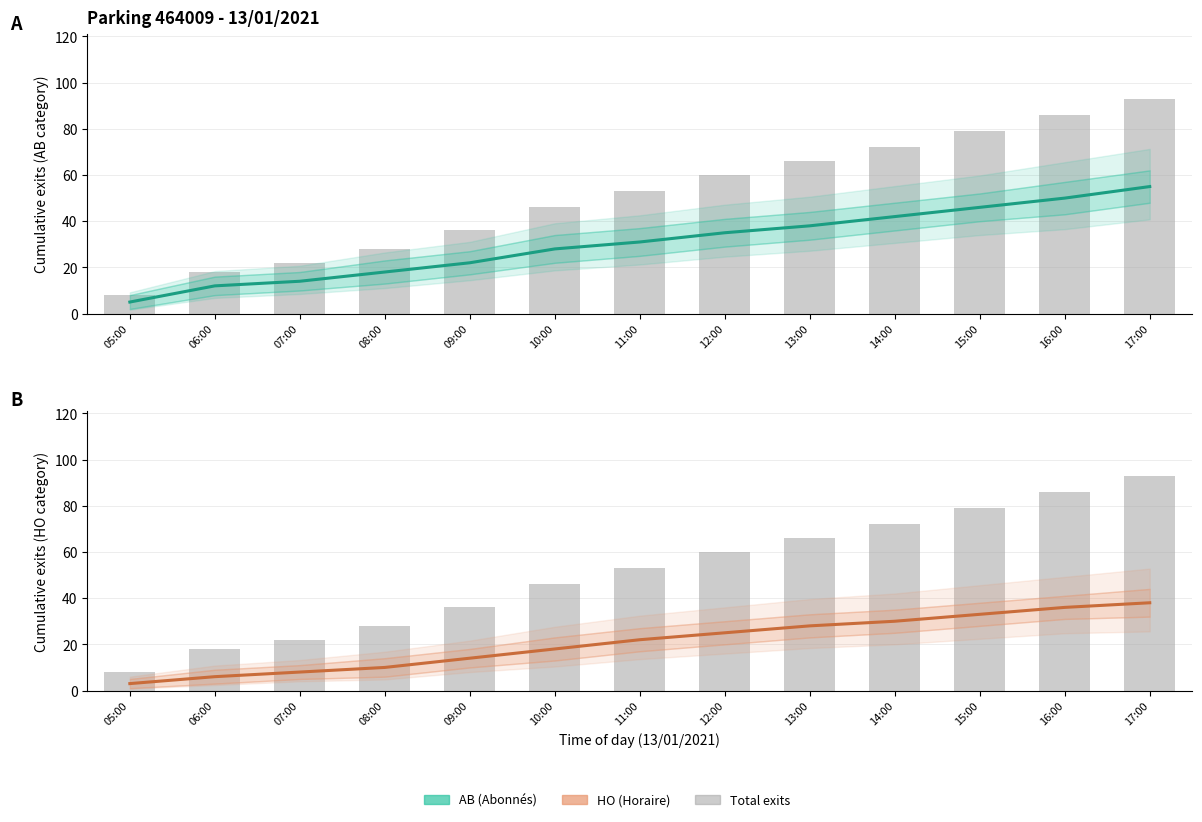

Is it true that AB estimate equals 59 at 13:00?

False